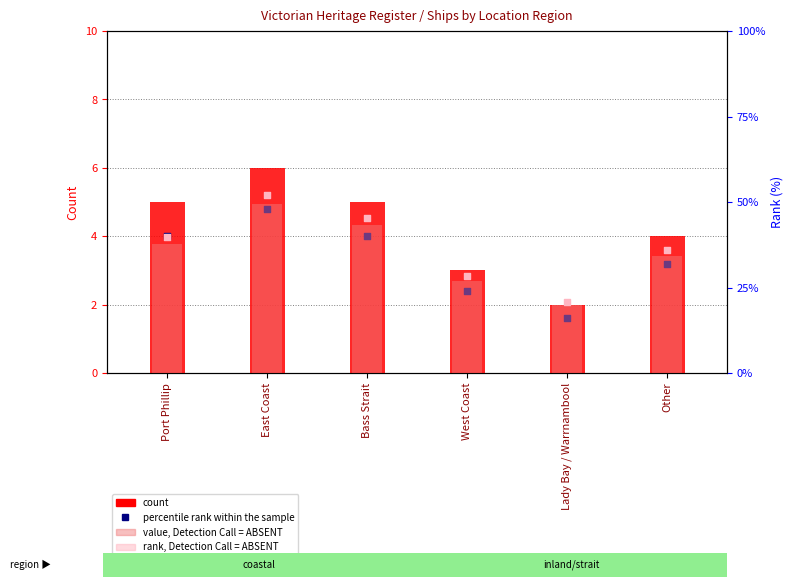

At how many categories does at least one series exceed 38?

3